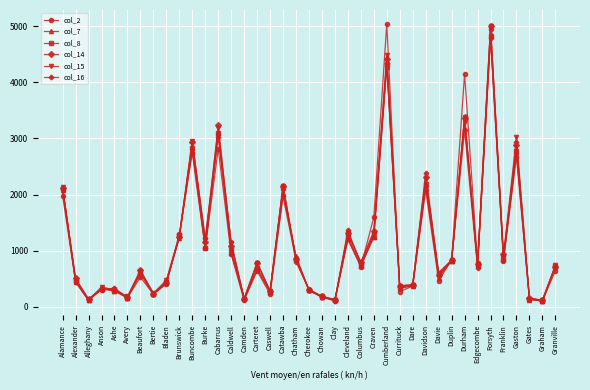

What is the difference between the col_16 values at Dare and Gaston?

2544